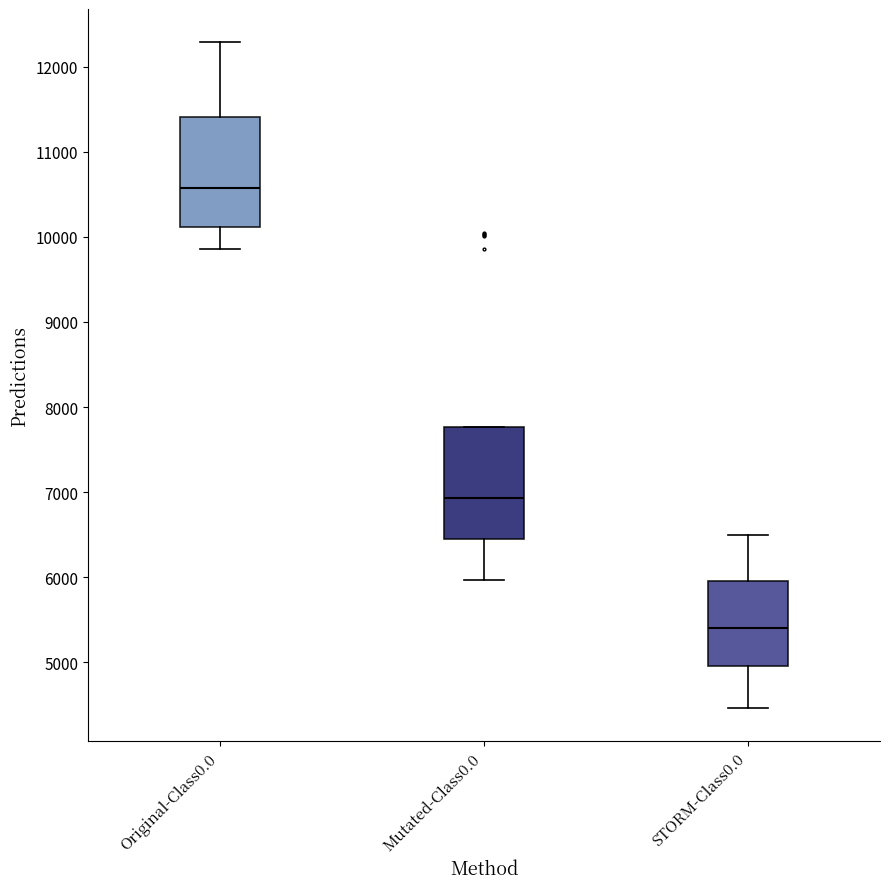

Where does the upper whisker of the box for Original-Class0.0 end on the y-axis? The values are not printed on the chart, so give them approximately, as read against the axis.

12300